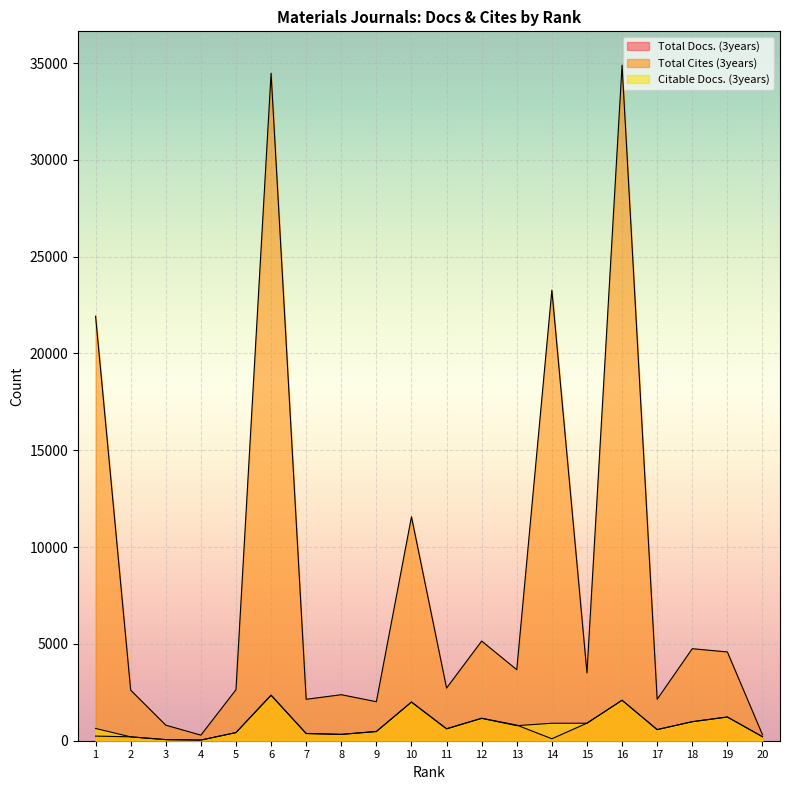

What is the sum of the Citable Docs. (3years) values at 14 and 9?

1371